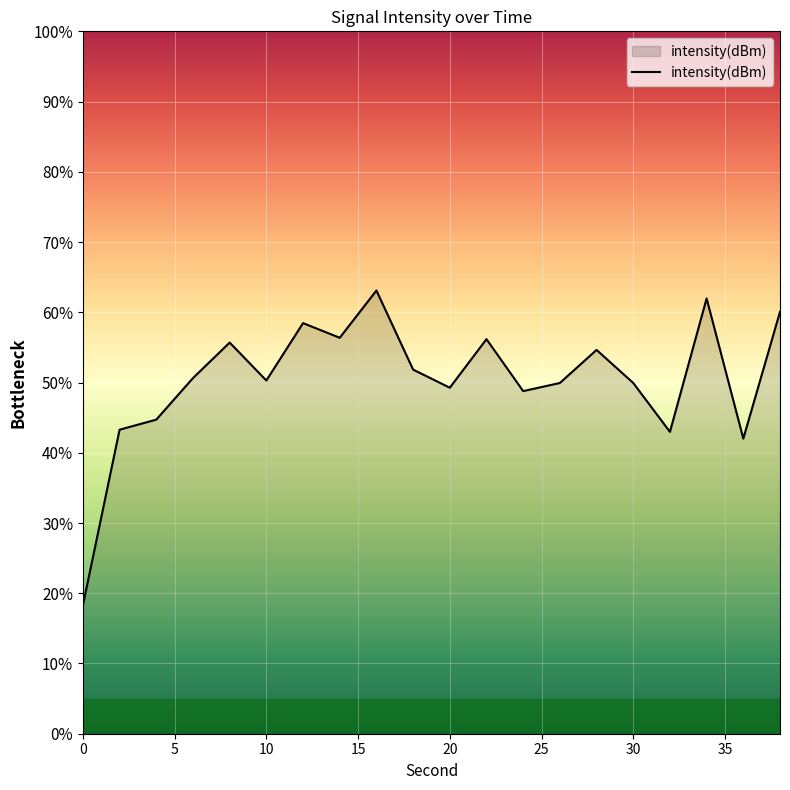

What is the greatest value displayed?

63.1